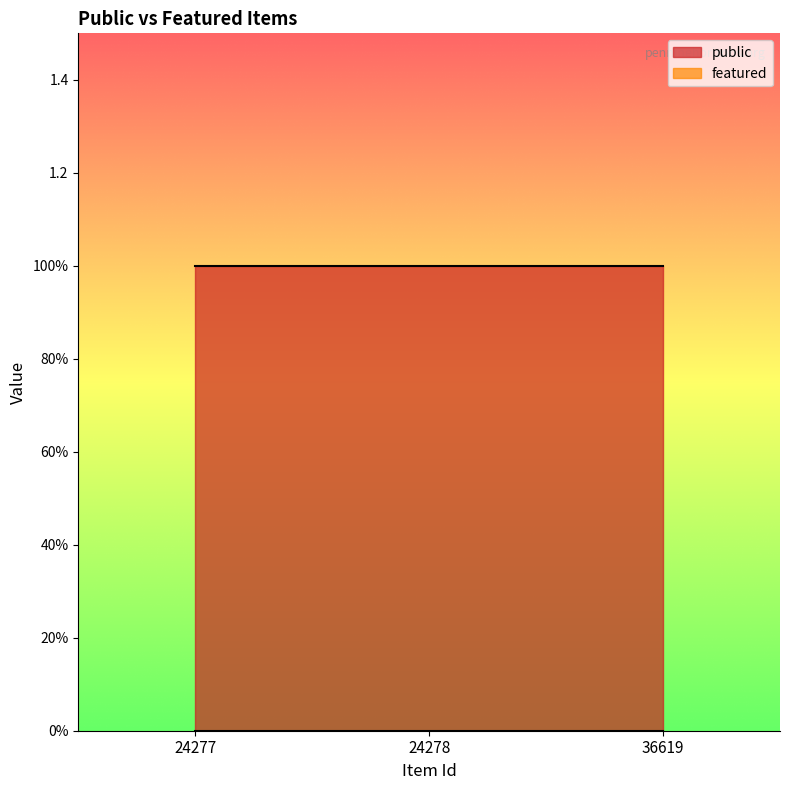

True or false: public has a value of 1 at 36619.

True